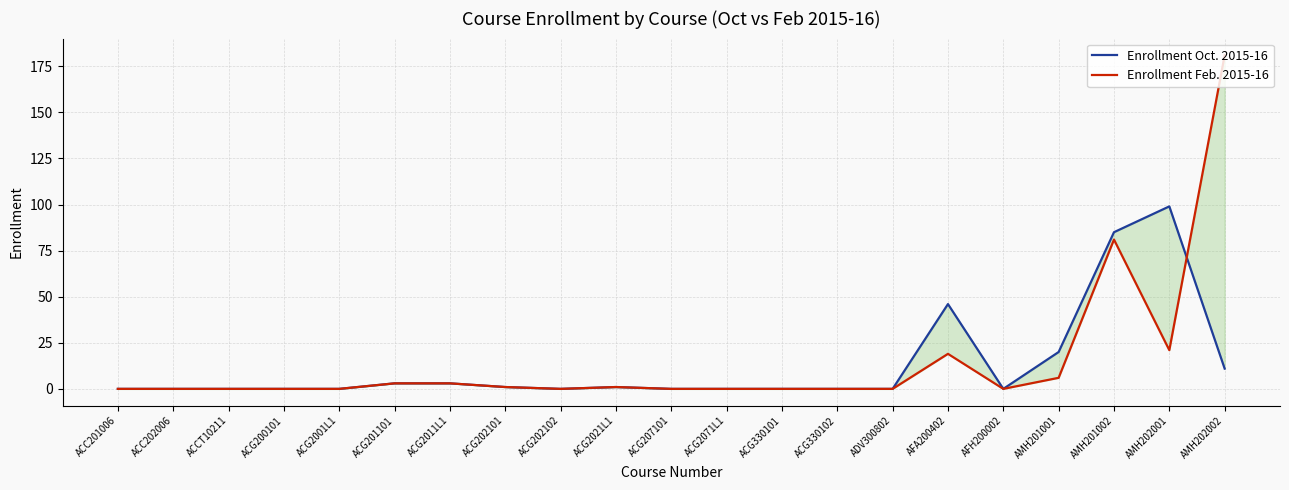

Reading left to right, list all the values displayed in this chart.

Enrollment Oct. 2015-16: ACC201006=0	ACC202006=0	ACCT10211=0	ACG200101=0	ACG2001L1=0	ACG201101=3	ACG2011L1=3	ACG202101=1	ACG202102=0	ACG2021L1=1	ACG207101=0	ACG2071L1=0	ACG330101=0	ACG330102=0	ADV300802=0	AFA200402=46	AFH200002=0	AMH201001=20	AMH201002=85	AMH202001=99	AMH202002=11
Enrollment Feb. 2015-16: ACC201006=0	ACC202006=0	ACCT10211=0	ACG200101=0	ACG2001L1=0	ACG201101=3	ACG2011L1=3	ACG202101=1	ACG202102=0	ACG2021L1=1	ACG207101=0	ACG2071L1=0	ACG330101=0	ACG330102=0	ADV300802=0	AFA200402=19	AFH200002=0	AMH201001=6	AMH201002=81	AMH202001=21	AMH202002=181